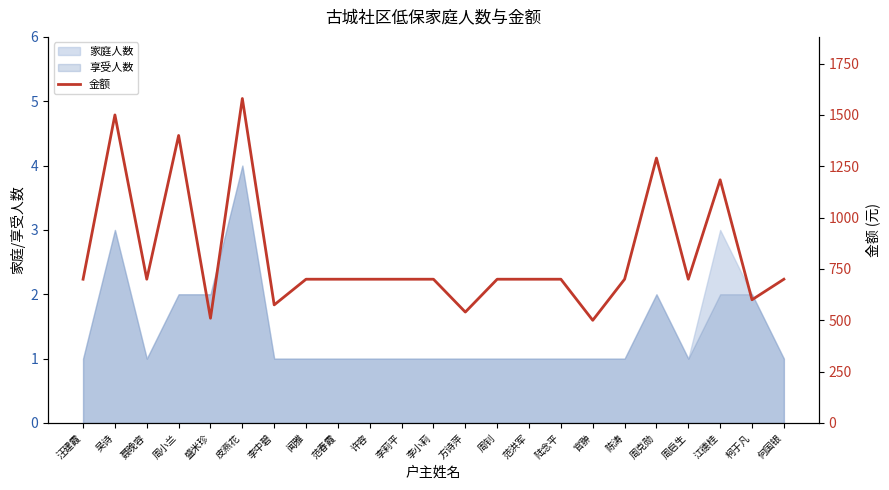

What is the label of the 2nd point from the left?

吴诗